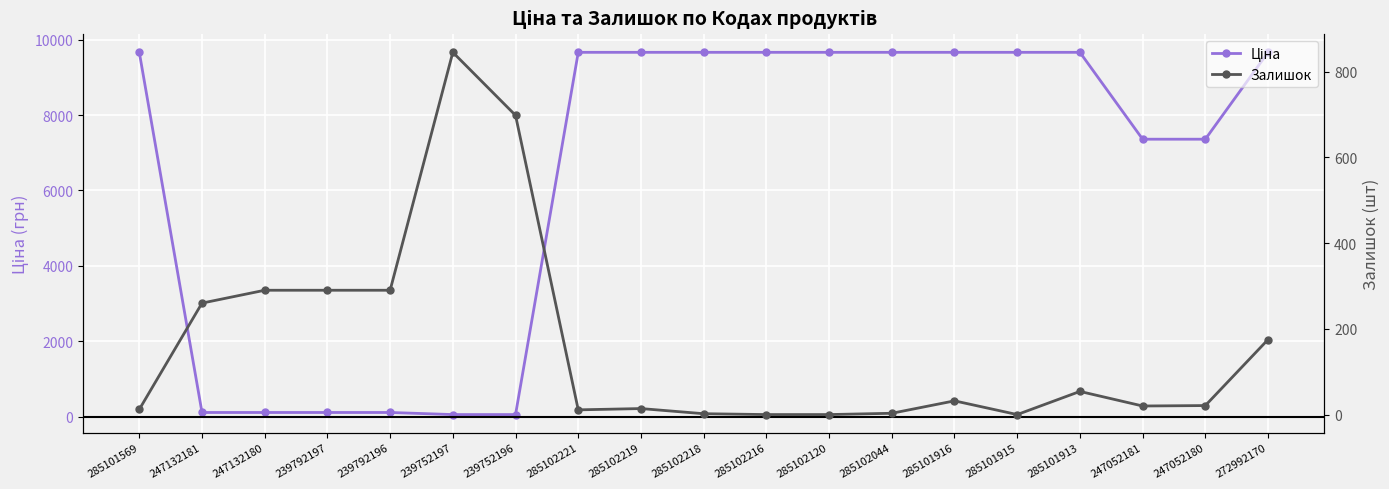

Which category has the lowest value in the Залишок series?

285102216